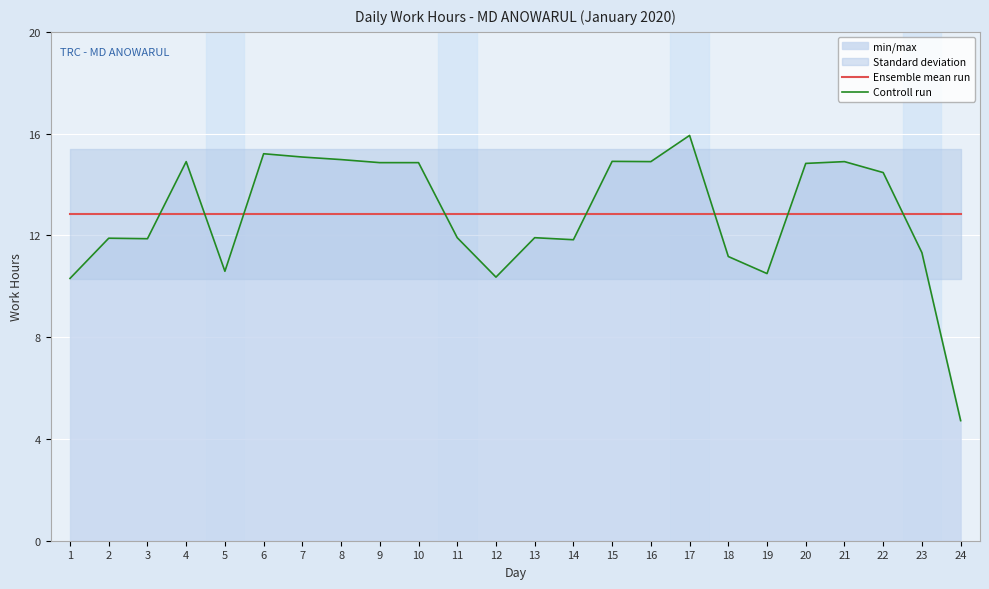

How many times do Controll run and Ensemble mean run cross each other?

8